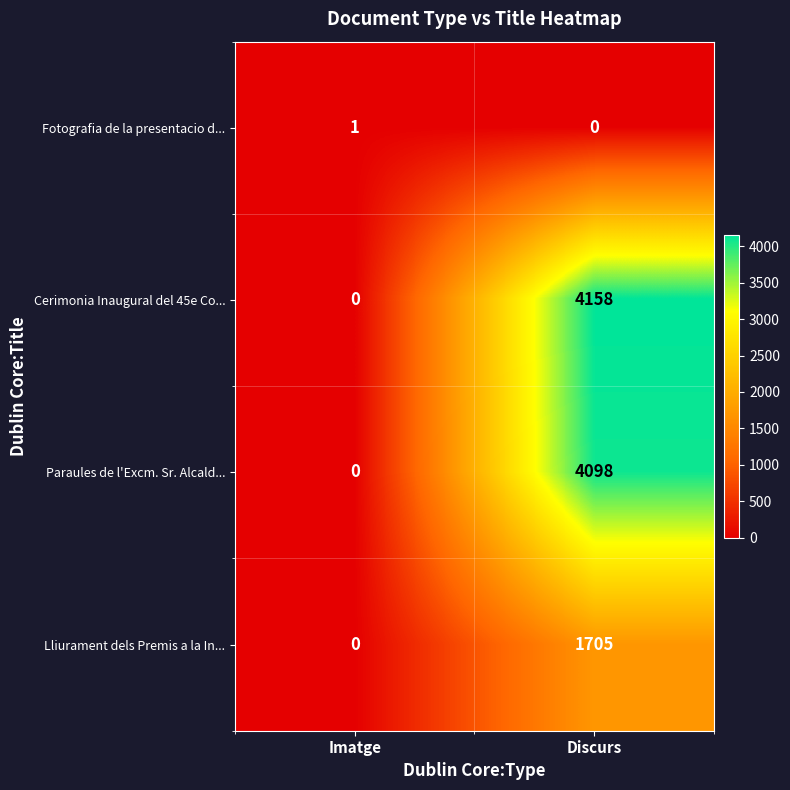

Is the value of Lliurament dels Premis a la In... at Imatge greater than the value of Cerimonia Inaugural del 45e Co... at Discurs?

No